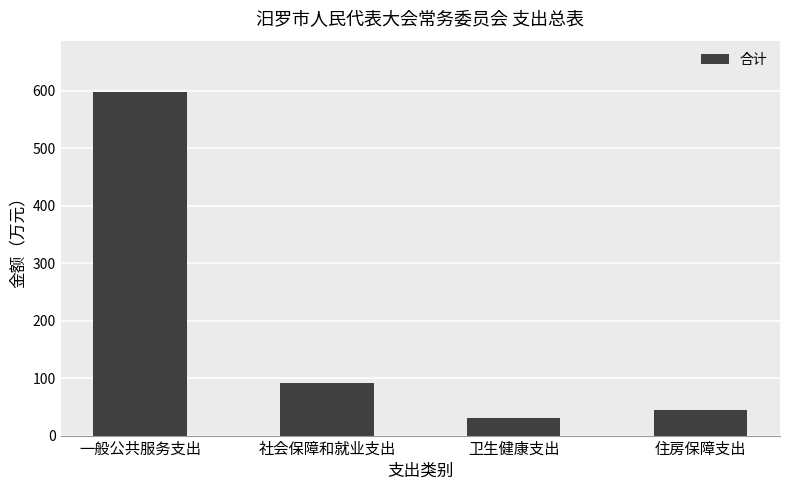

Reading right to left, transcribe all the data shown in this chart.

44.2	31.3	92.1	597.2